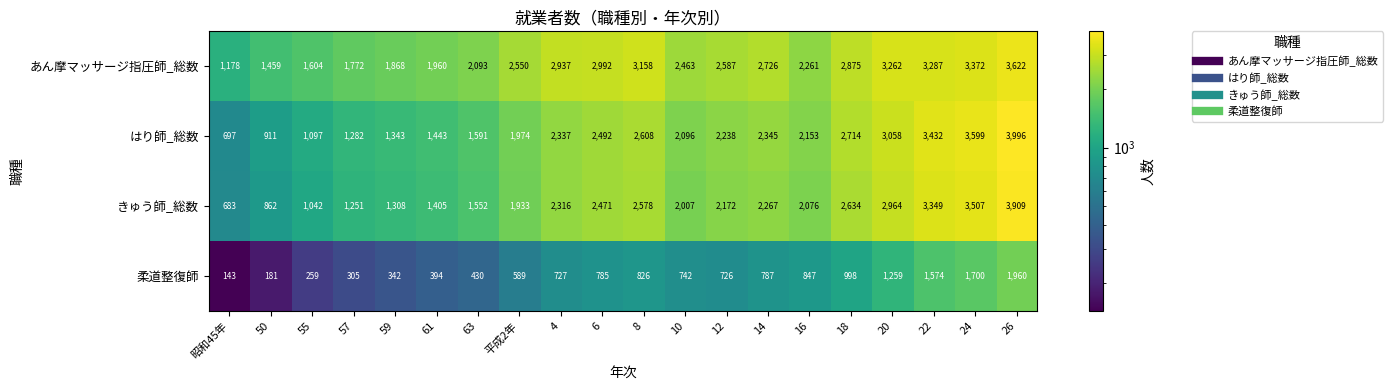

Where is きゅう師_総数 nearest to the value 2296?

4